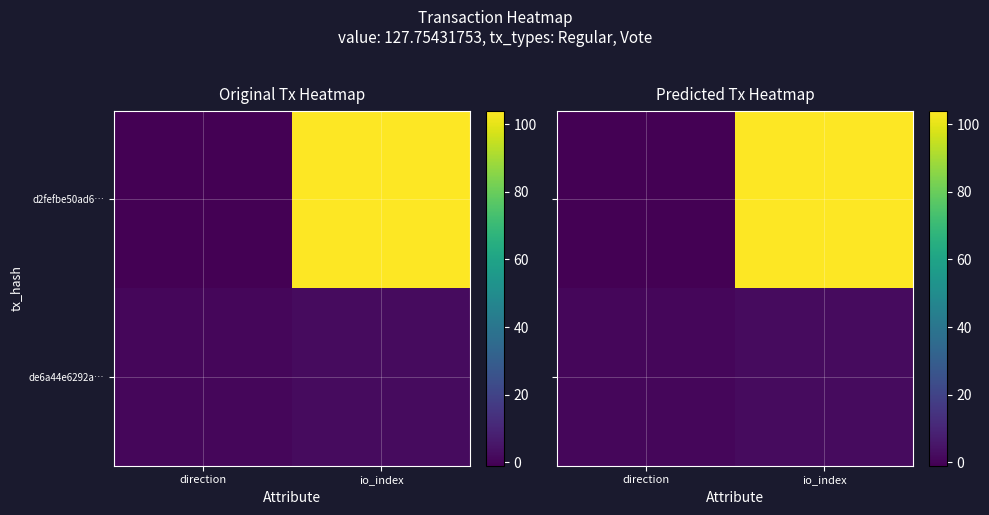

The value of de6a44e6292a… at direction is 0. True or false?

False